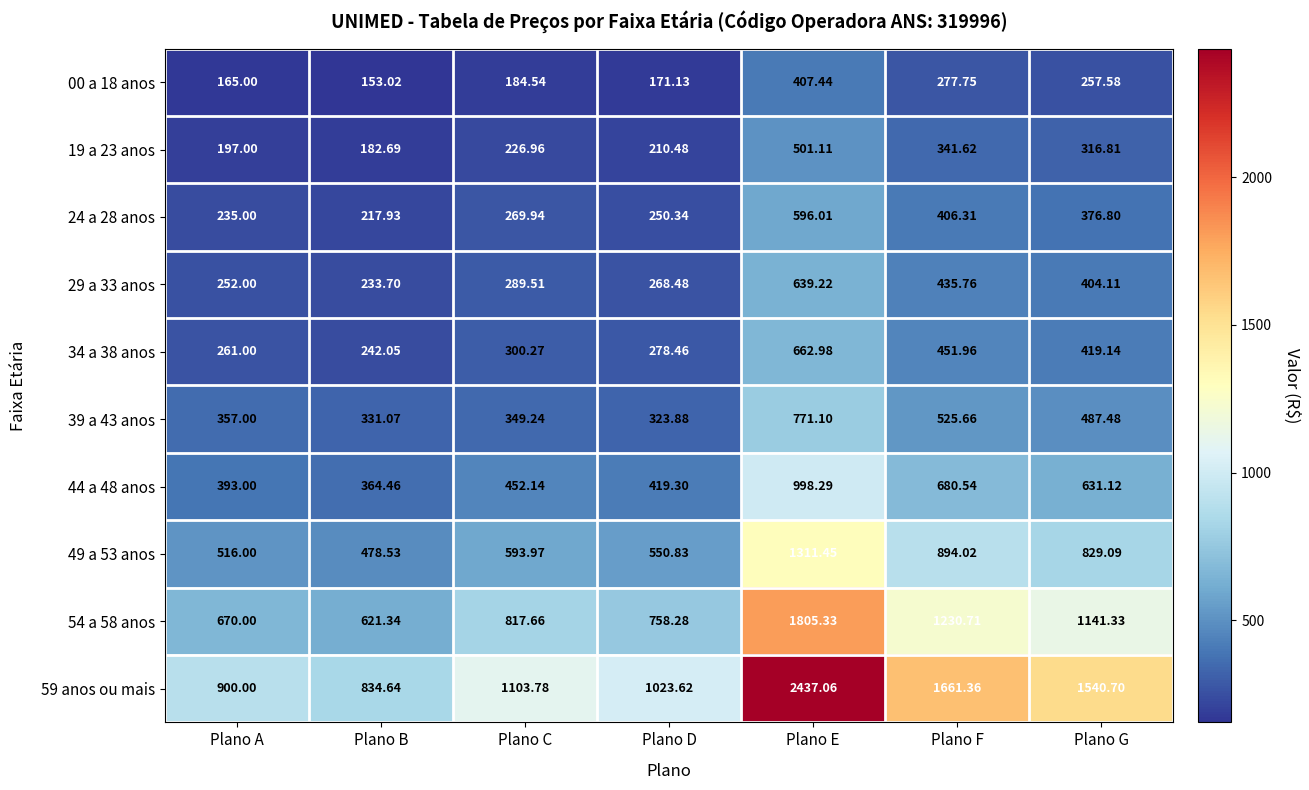

Which series has the largest total across all categories?

59 anos ou mais